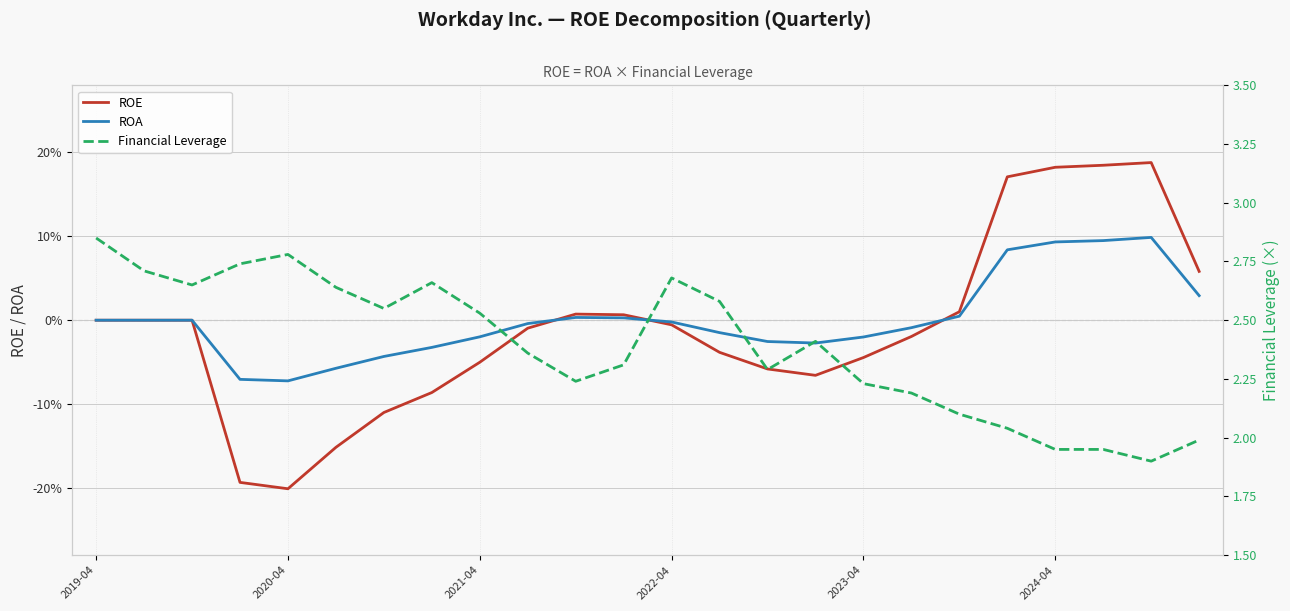

Does the chart have visible grid lines?

Yes